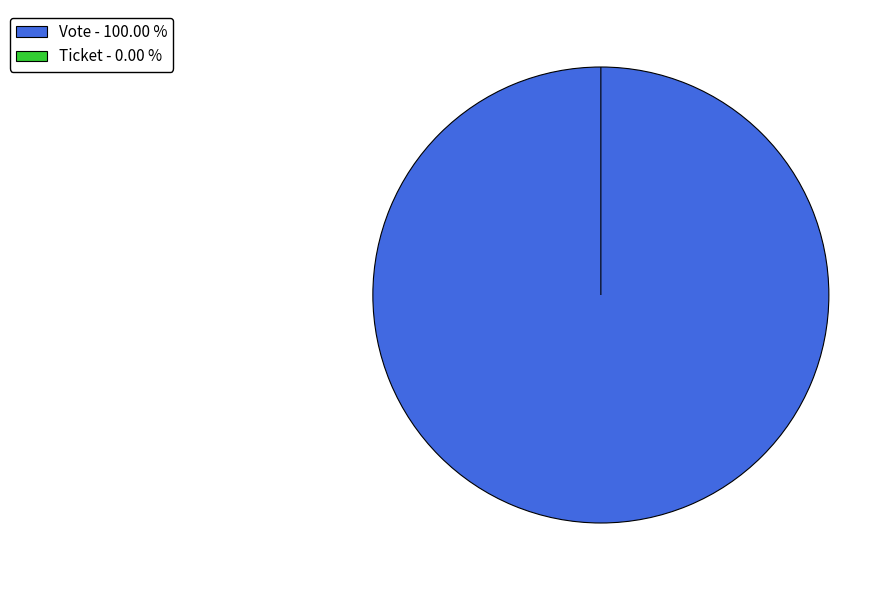

The Ticket slice represents 0% of the pie. True or false?

True